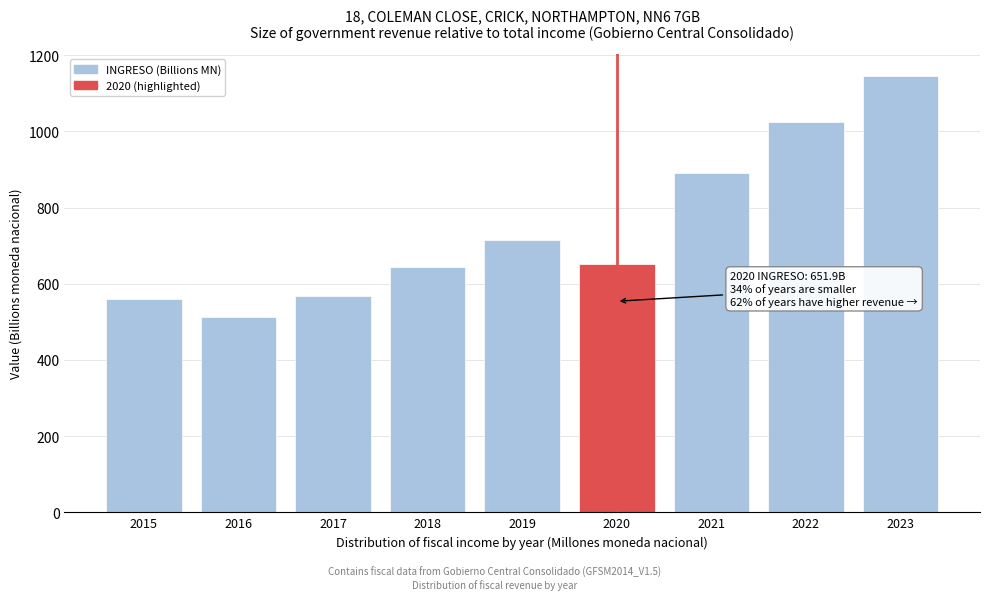

Reading left to right, what are all the values shown in this chart?

2015=560.4	2016=512.7	2017=568.8	2018=643.4	2019=714.4	2020=651.9	2021=889.8	2022=1025.0	2023=1146.6